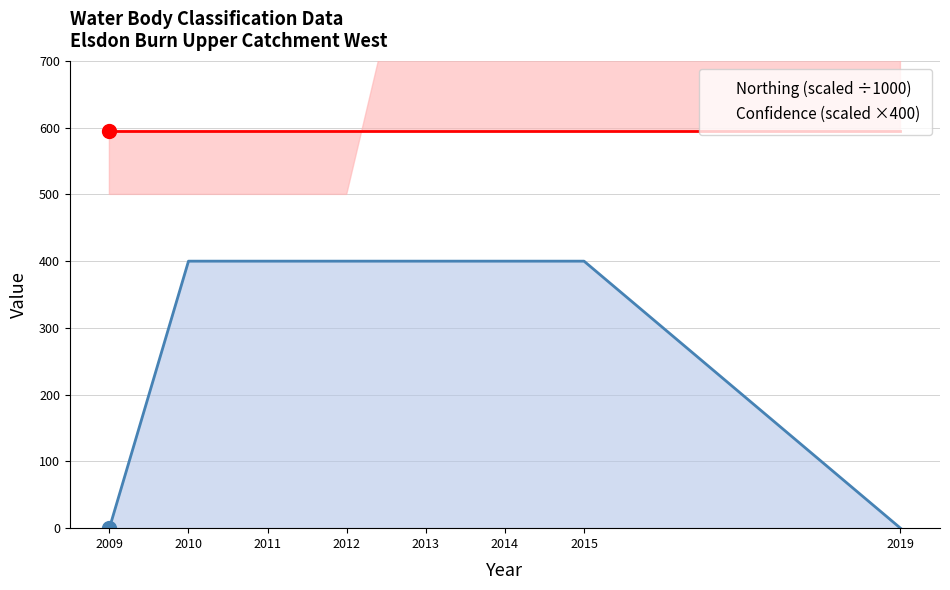

How many categories are shown in the chart?

8